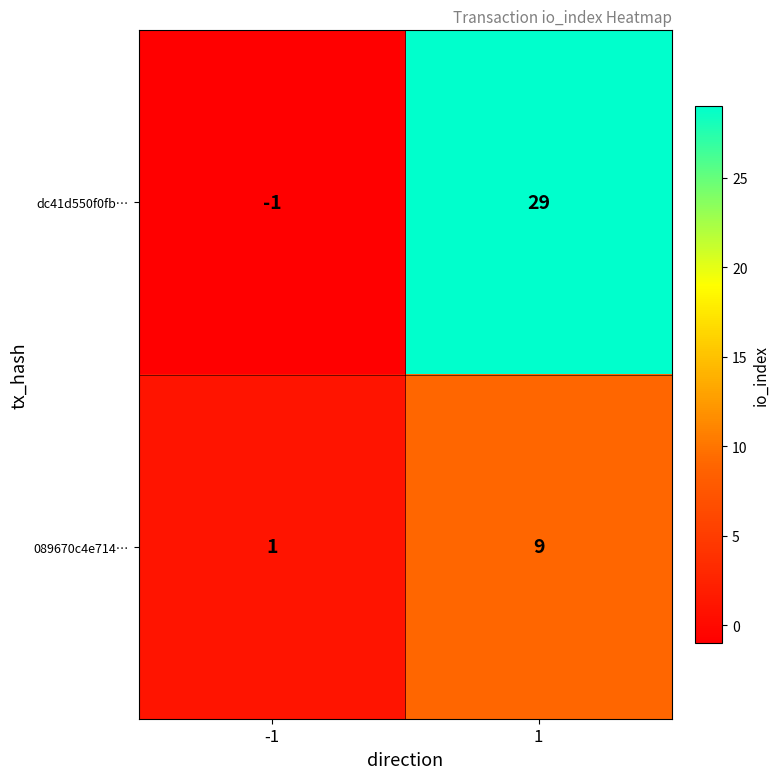

The value of dc41d550f0fb… at -1 is -1. True or false?

True